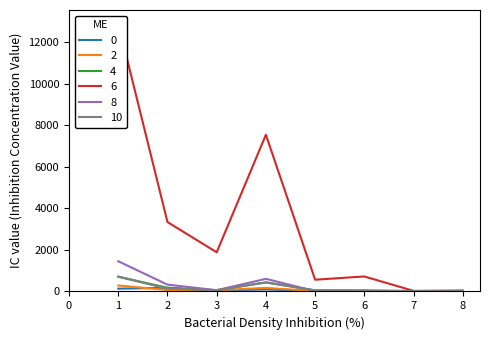

True or false: H index has a value of 173 at 2.

True